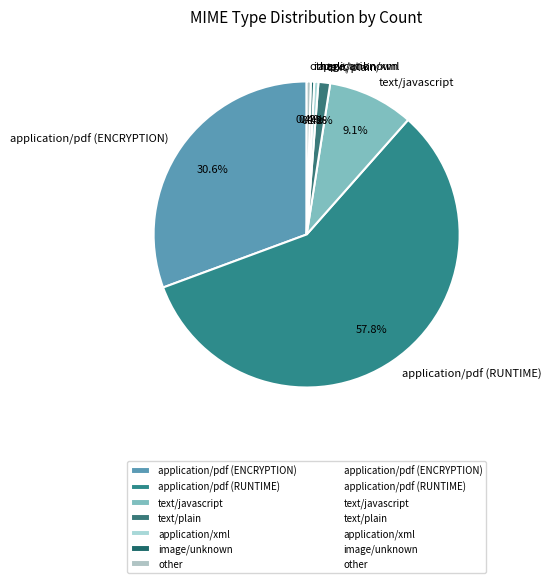

Which slice is the largest?

application/pdf (RUNTIME)